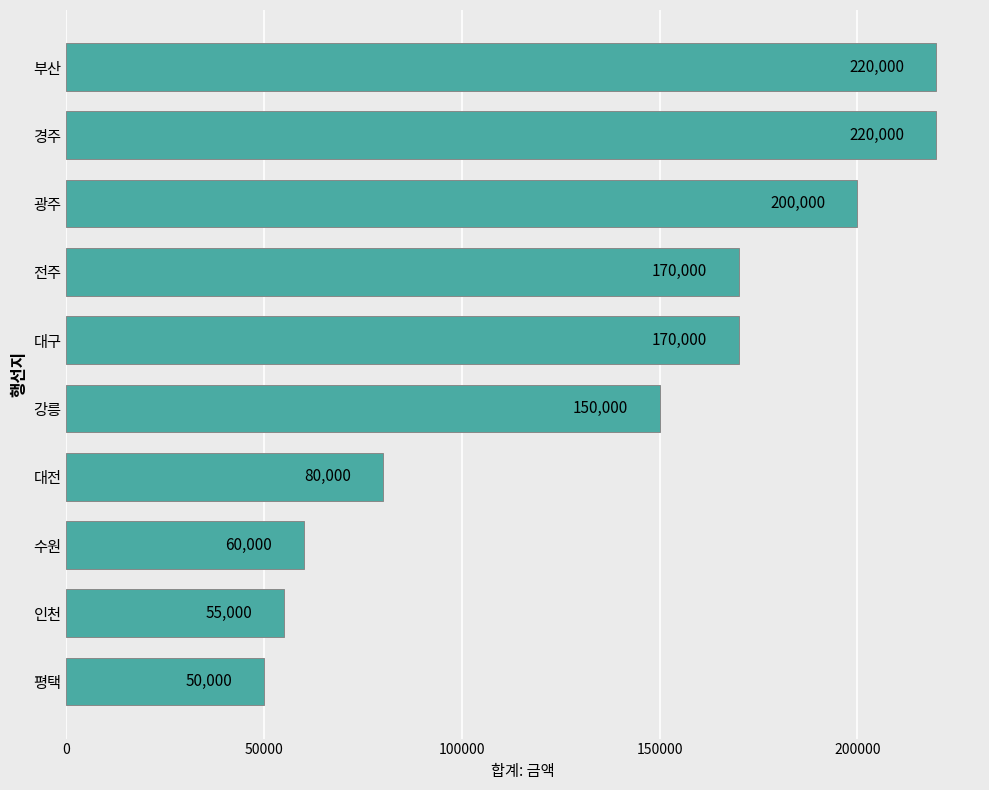

What is the difference between the maximum and minimum values?

170000